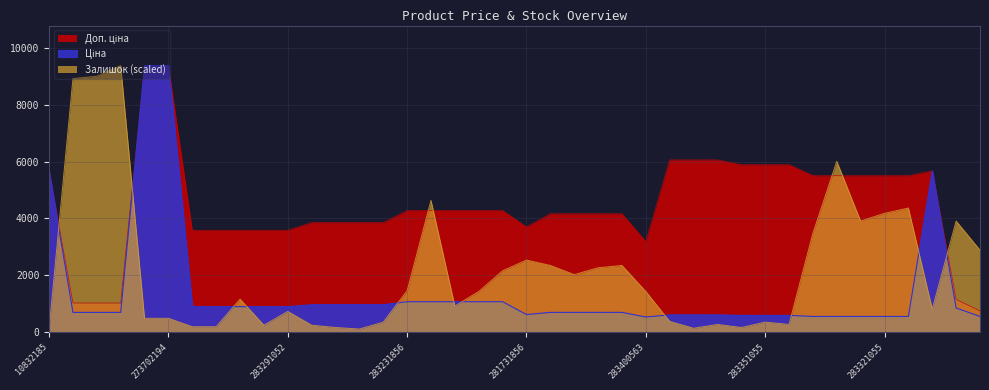

What is the label of the 29th point from the left?

283381052